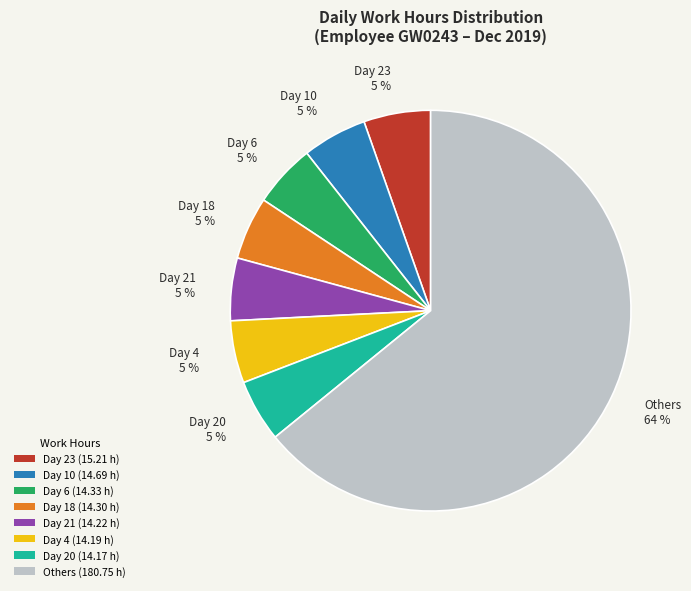

Which slice represents more than half of the pie?

Others (180.75 h)